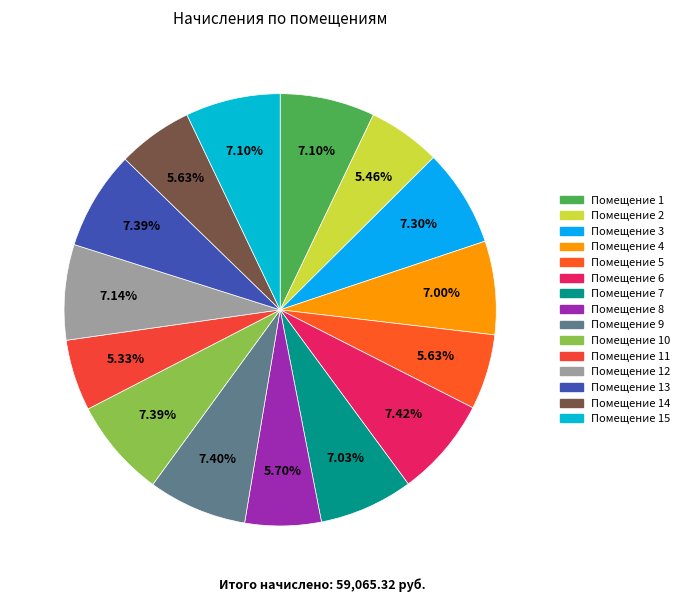

Rank the categories by value from lowest to highest.

11, 2, 5, 14, 8, 4, 7, 1, 15, 12, 3, 10, 13, 9, 6